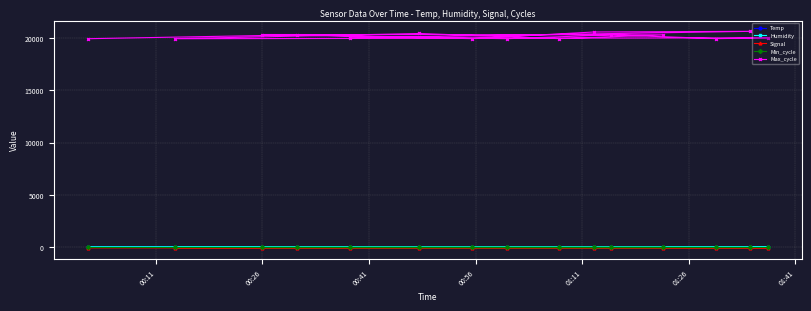

True or false: Signal and Max_cycle cross at least once.

False